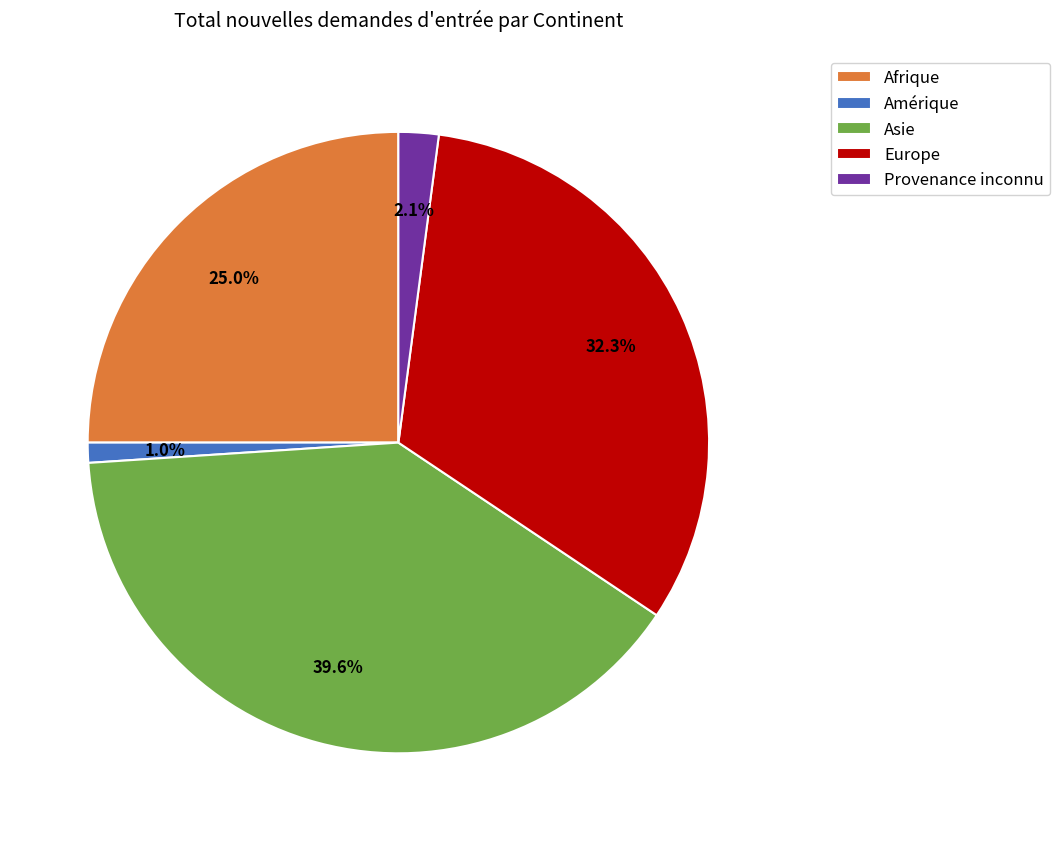

How many segments does this pie chart have?

5